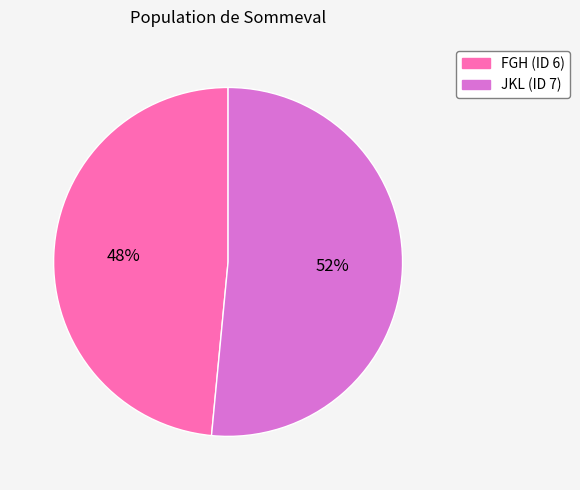

To the nearest percent, what is the average slice percentage?

50%